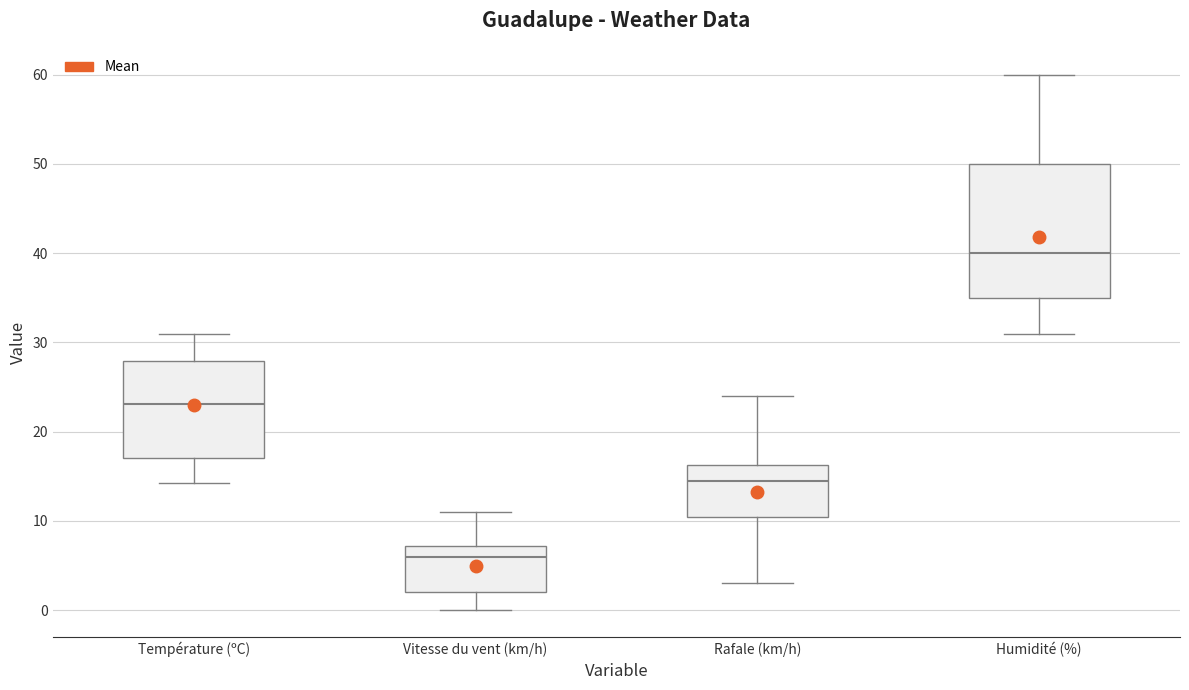

Where does the upper whisker of the box for Humidité (%) end on the y-axis? The values are not printed on the chart, so give them approximately, as read against the axis.

60